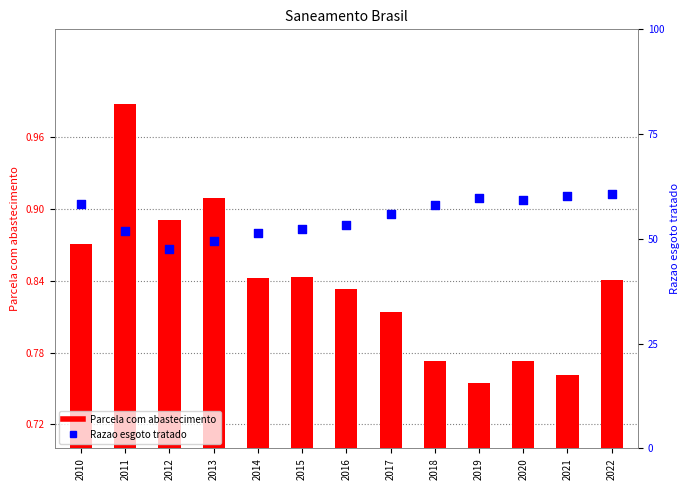

Which series has the largest total across all categories?

Parcela com abastecimento